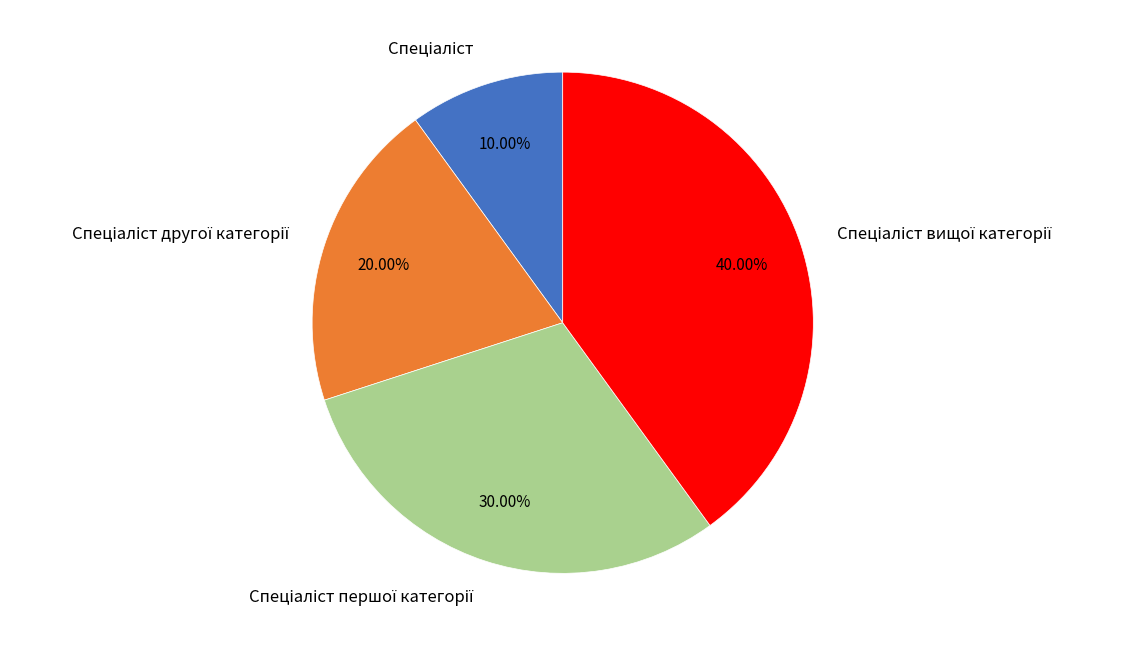

Is there any slice that represents more than half of the pie?

No